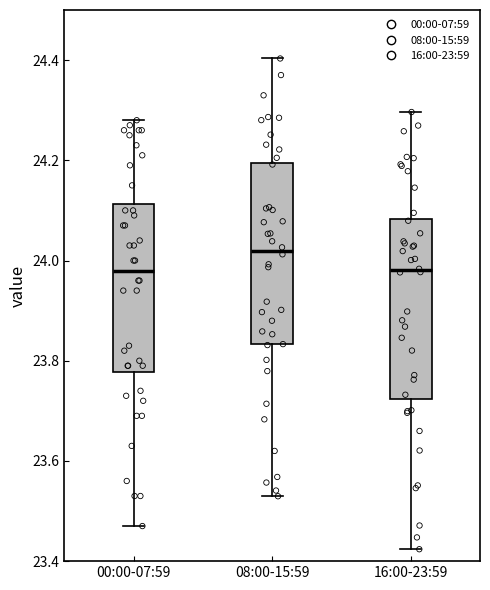

Reading left to right, transcribe this box plot: for each box, give where its median line is, the range the box spans, and where its two whiskers end, as read against the y-axis. The values are not printed on the chart, so give them approximately, as read against the axis.

00:00-07:59: median 23.98, box 23.78 to 24.12, whiskers 23.48 to 24.28
08:00-15:59: median 24.02, box 23.84 to 24.20, whiskers 23.52 to 24.40
16:00-23:59: median 23.98, box 23.72 to 24.08, whiskers 23.42 to 24.30